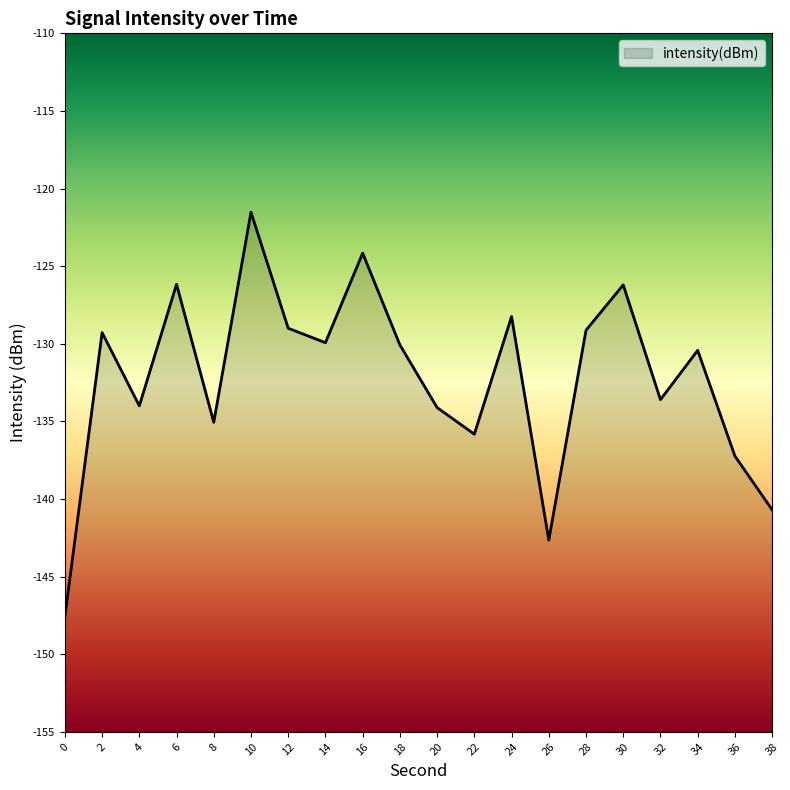

What is the smallest value displayed?

-147.6